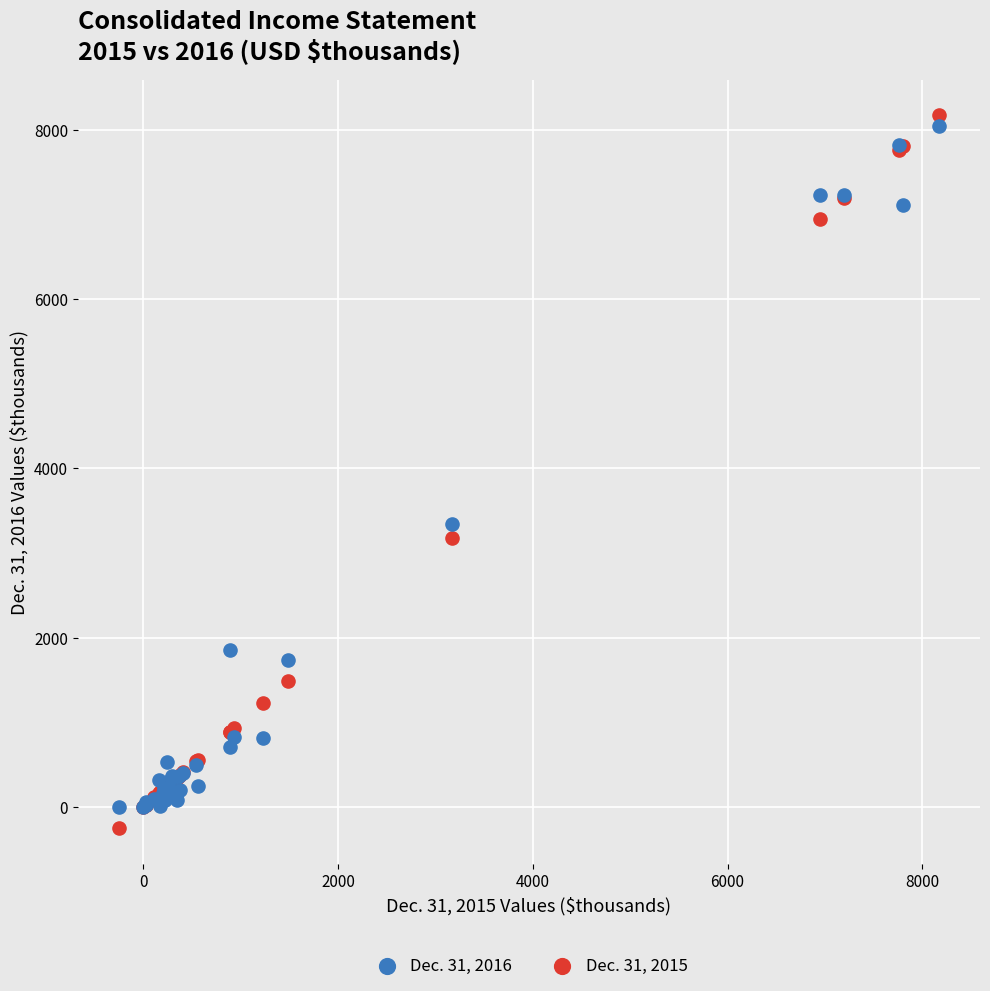

What are all the series names shown in the legend?

Dec. 31, 2016, Dec. 31, 2015